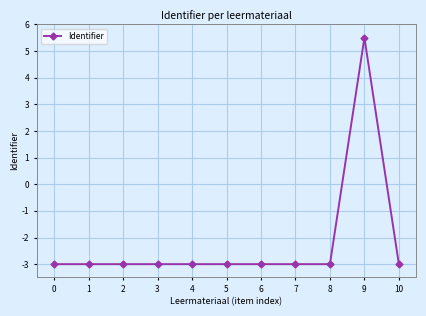

What is the minimum value shown in the chart?

-3.0